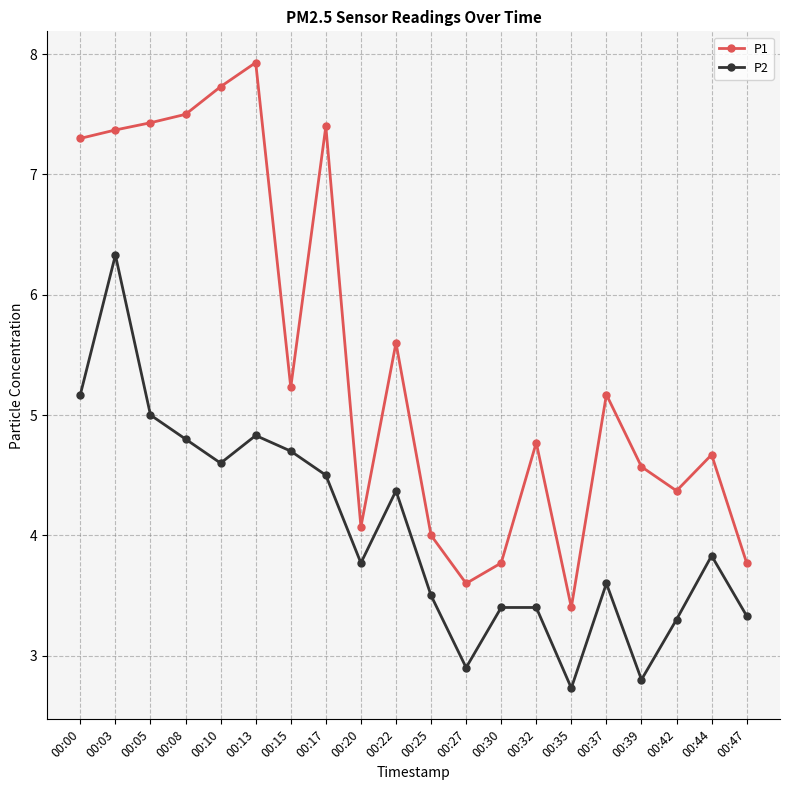

How many values in the P2 series are below 3?

3